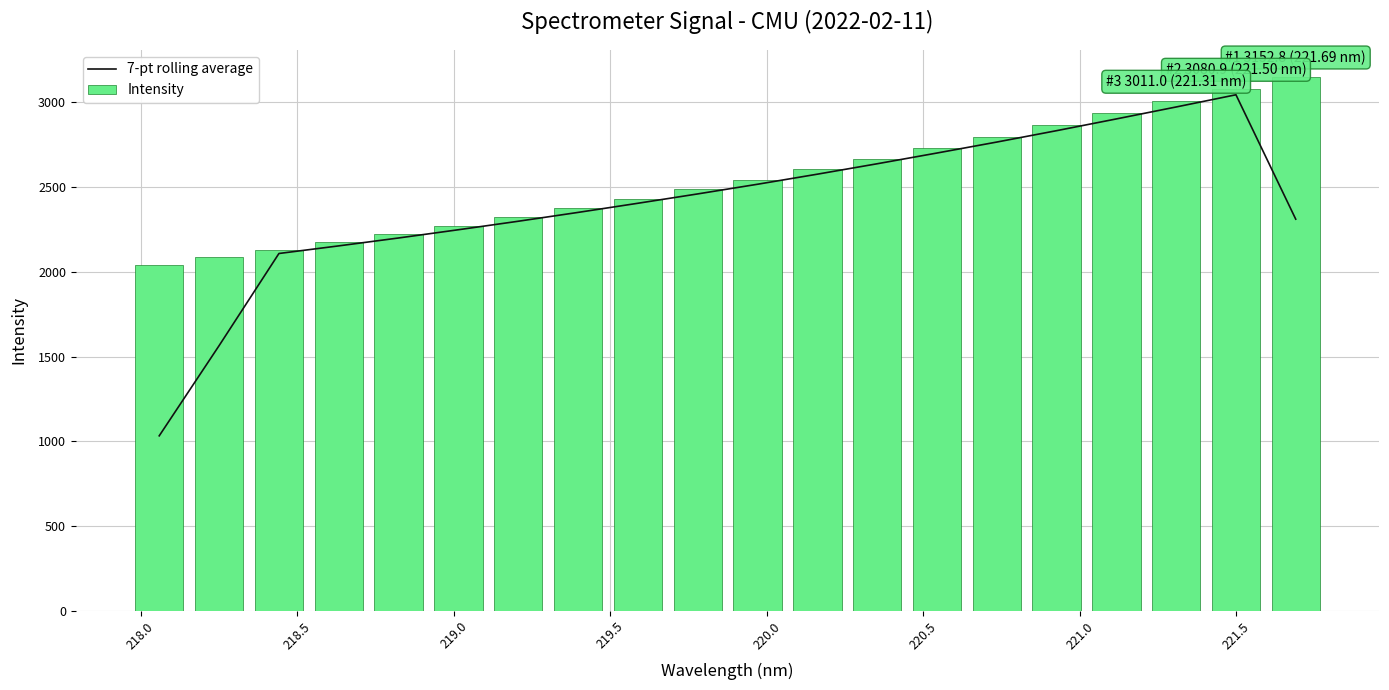

What is the average value of the 7-pt rolling average series?

2404.5